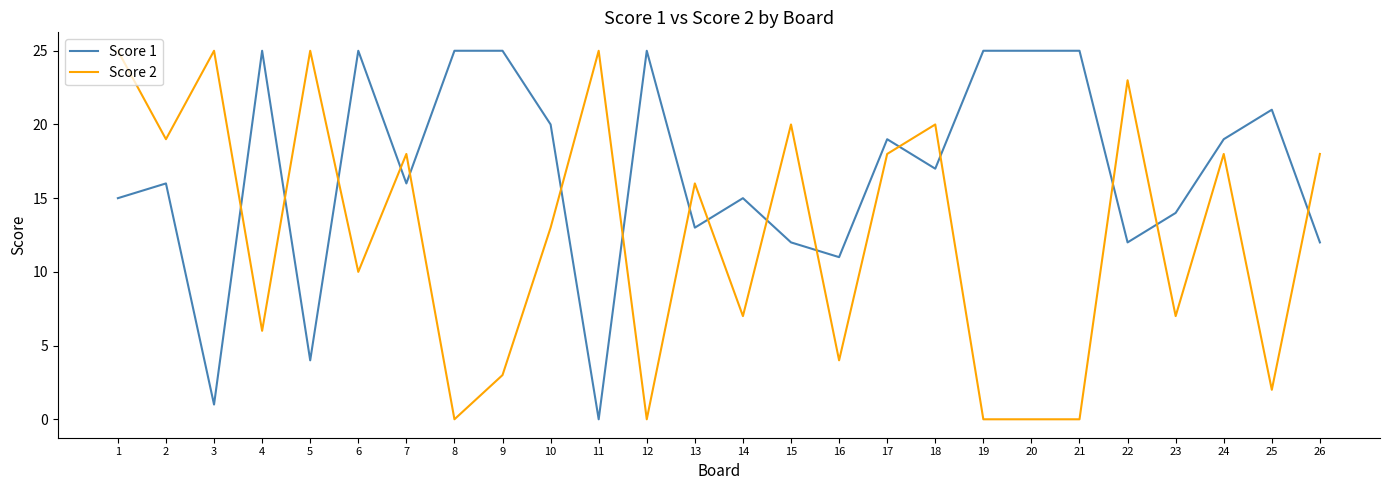

Reading right to left, transcribe all the data shown in this chart.

Score 1: 26=12	25=21	24=19	23=14	22=12	21=25	20=25	19=25	18=17	17=19	16=11	15=12	14=15	13=13	12=25	11=0	10=20	9=25	8=25	7=16	6=25	5=4	4=25	3=1	2=16	1=15
Score 2: 26=18	25=2	24=18	23=7	22=23	21=0	20=0	19=0	18=20	17=18	16=4	15=20	14=7	13=16	12=0	11=25	10=13	9=3	8=0	7=18	6=10	5=25	4=6	3=25	2=19	1=25